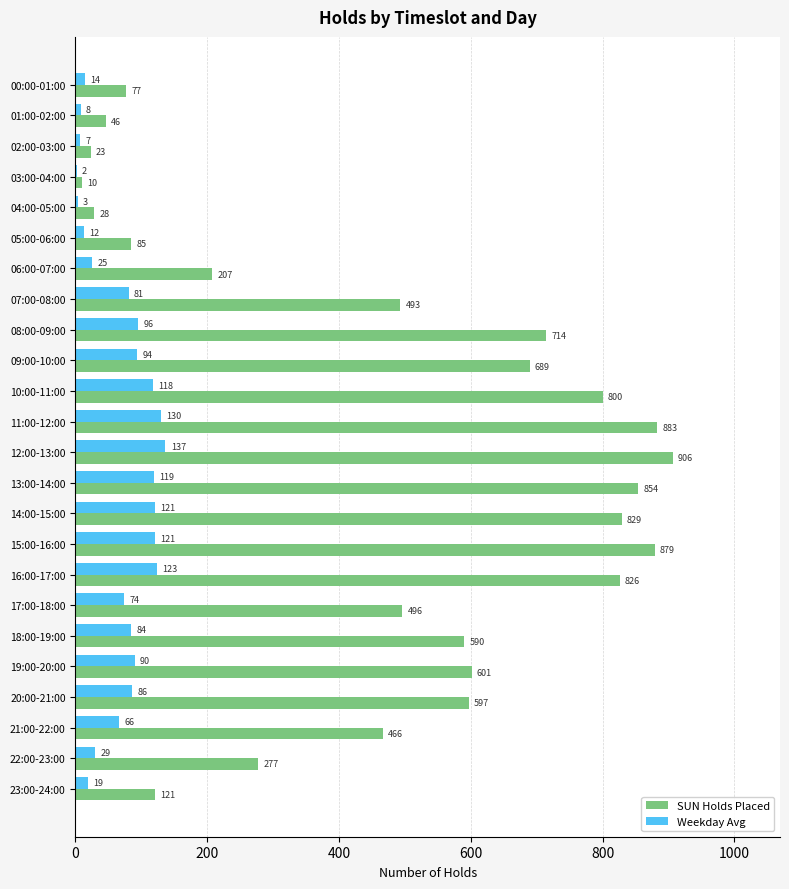

What is the average value of the Weekday Avg series?

69.2